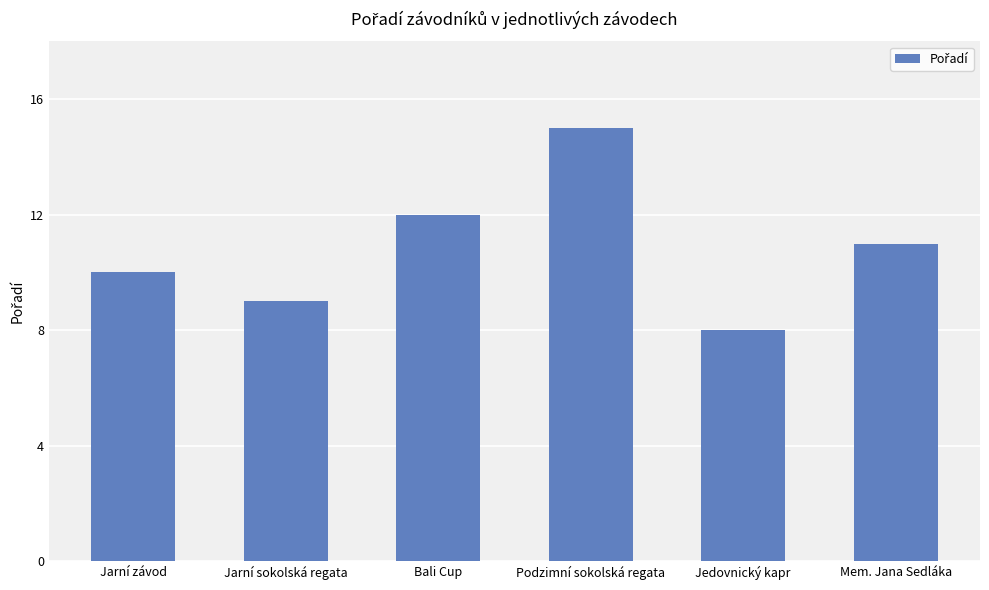

How many categories are shown in the chart?

6